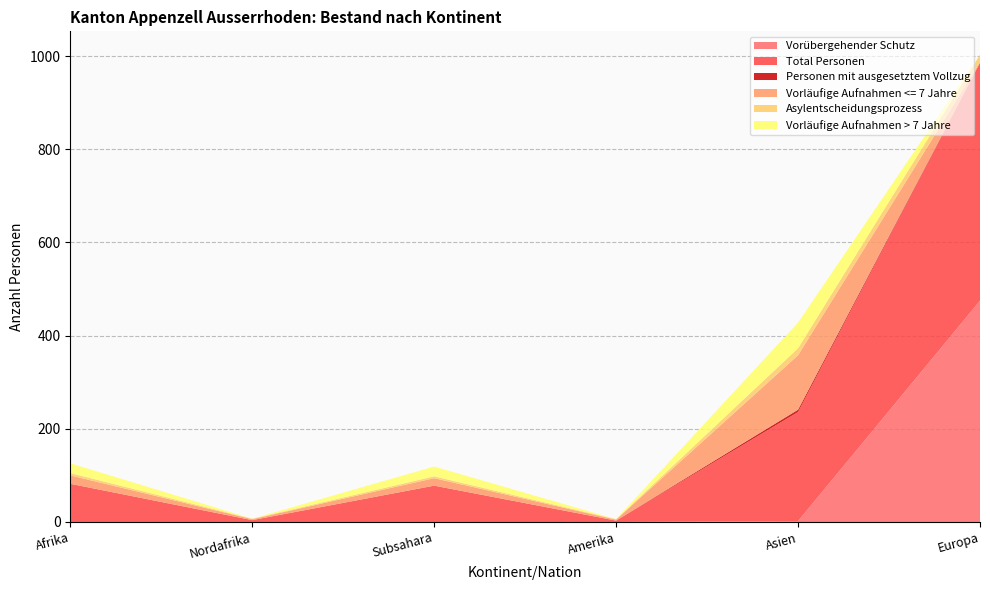

Reading left to right, what are all the values shown in this chart?

Vorübergehender Schutz: Afrika=0	Nordafrika=0	Subsahara=0	Amerika=0	Asien=2	Europa=475
Total Personen: Afrika=82	Nordafrika=4	Subsahara=78	Amerika=3	Asien=234	Europa=511
Personen mit ausgesetztem Vollzug: Afrika=0	Nordafrika=0	Subsahara=0	Amerika=0	Asien=5	Europa=0
Vorläufige Aufnahmen <= 7 Jahre: Afrika=18	Nordafrika=2	Subsahara=16	Amerika=2	Asien=117	Europa=1
Asylentscheidungsprozess: Afrika=5	Nordafrika=1	Subsahara=4	Amerika=1	Asien=15	Europa=16
Vorläufige Aufnahmen > 7 Jahre: Afrika=21	Nordafrika=0	Subsahara=21	Amerika=0	Asien=55	Europa=0